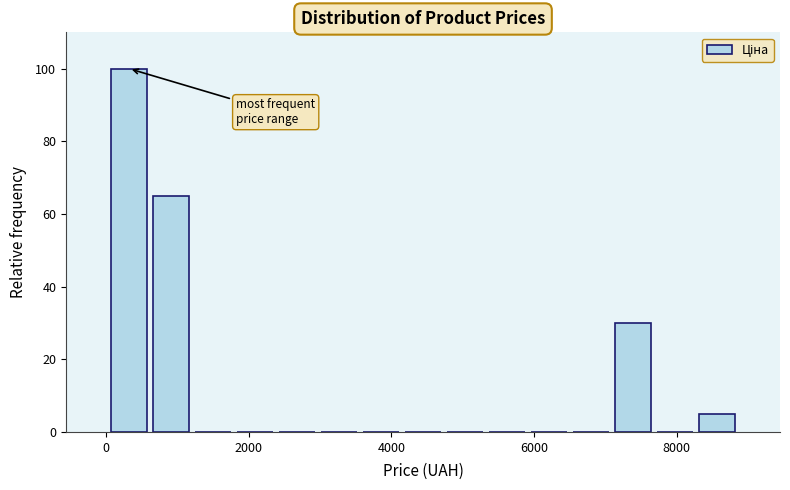

Around what value on the x-axis is the tallest bar? Give the approximate position of its centre, as read against the axis.

400